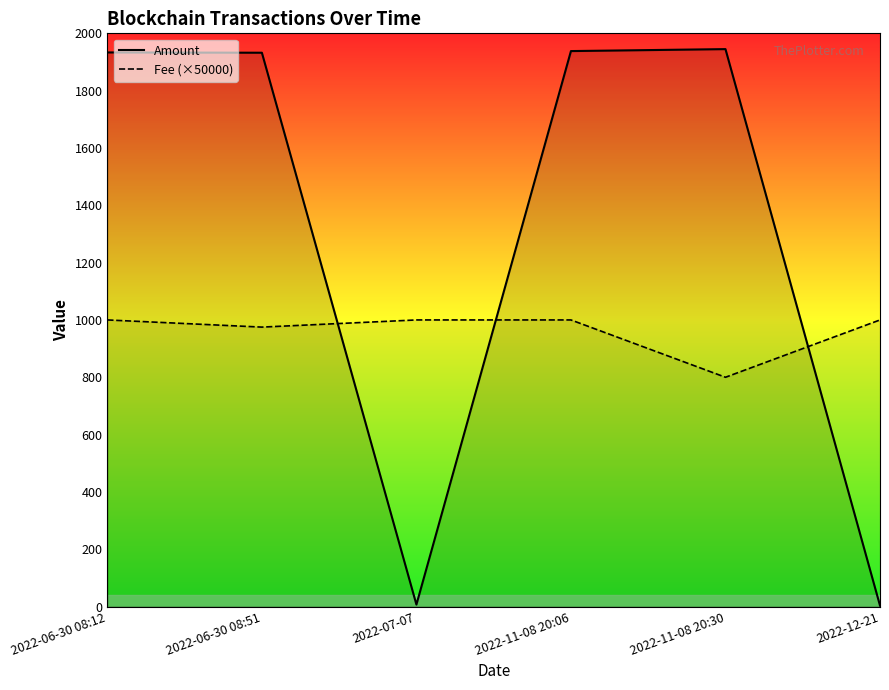

What is the difference between the highest and lowest values at 2022-06-30 08:12?

933.4